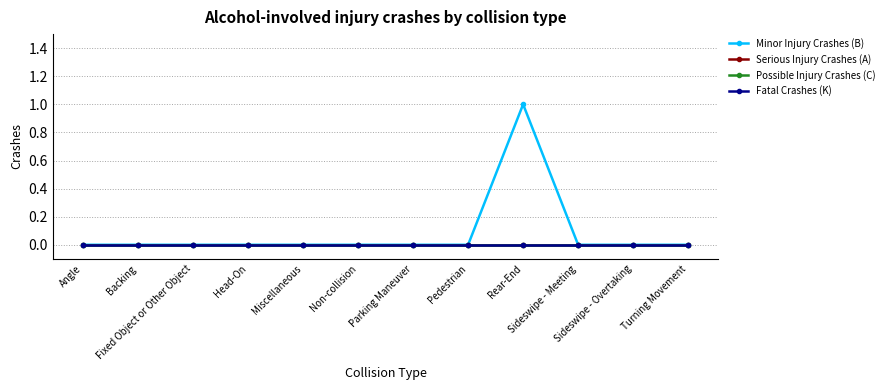

Which has a higher value, Pedestrian or Non-collision?

Pedestrian